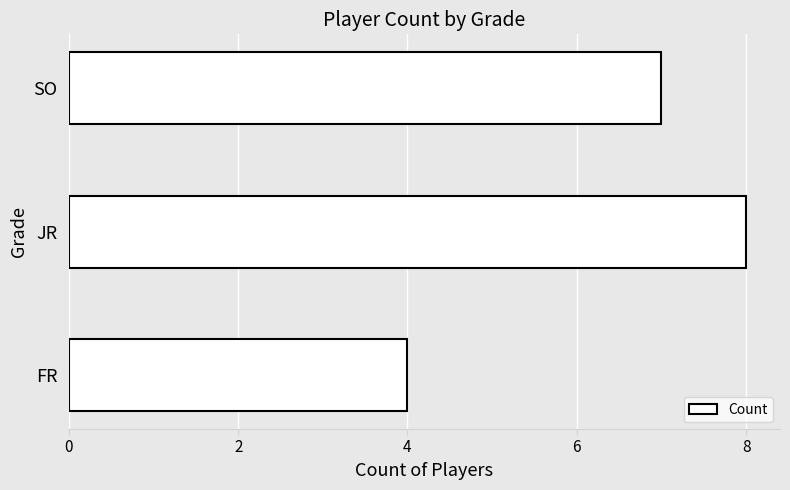

At which category does the chart reach its peak across all series?

JR